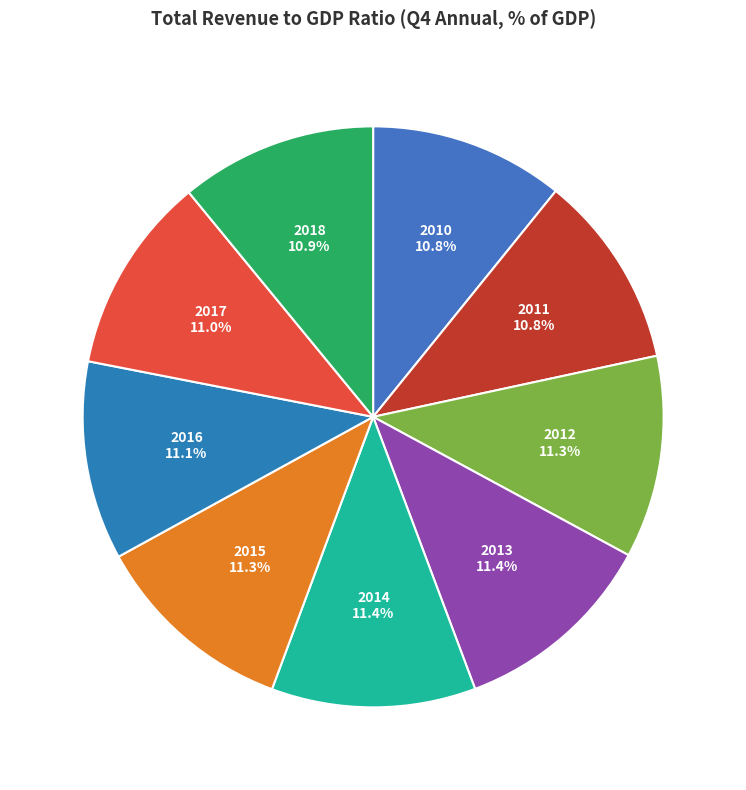

To the nearest percent, what is the difference between the largest and smallest slice percentages?

1%